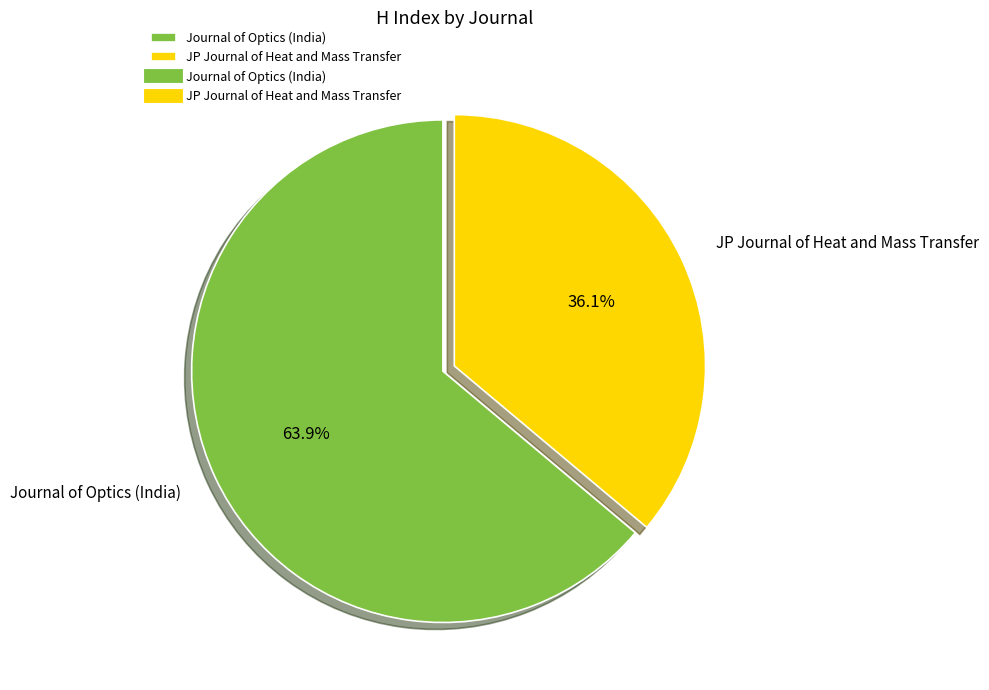

Approximately how many times larger is the value at Journal of Optics (India) compared to JP Journal of Heat and Mass Transfer?

1.8